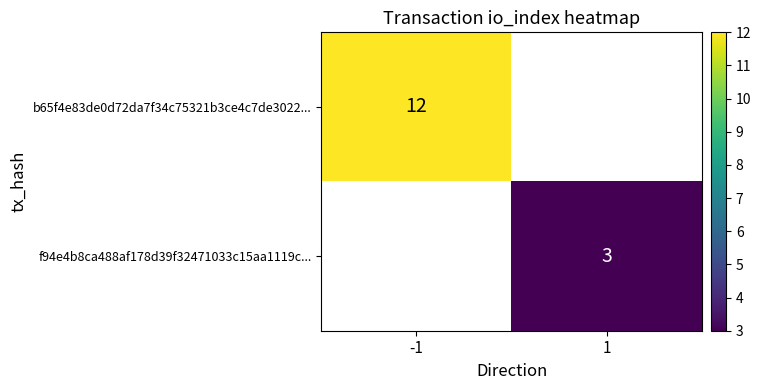

The value of f94e4b8ca488af178d39f32471033c15aa1119c... at 1 is 2. True or false?

False